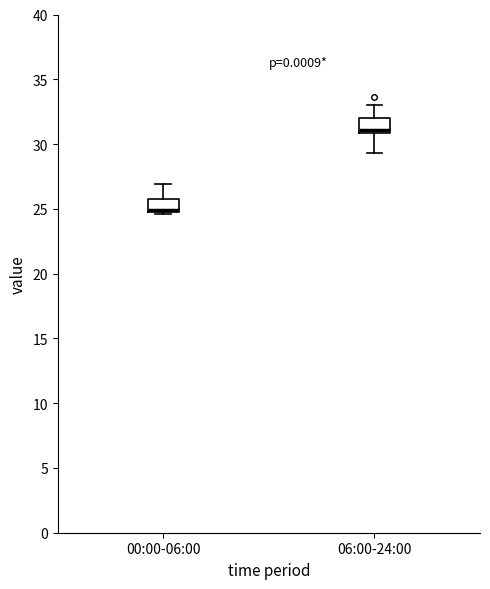

Reading left to right, transcribe this box plot: for each box, give where its median line is, the range the box spans, and where its two whiskers end, as read against the y-axis. The values are not printed on the chart, so give them approximately, as read against the axis.

00:00-06:00: median 25.0 (drawn on the box's lower edge), box 25.0 to 26.0, whiskers 24.5 to 27.0
06:00-24:00: median 31.0 (just above the box's lower edge), box 31.0 to 32.0, whiskers 29.5 to 33.0